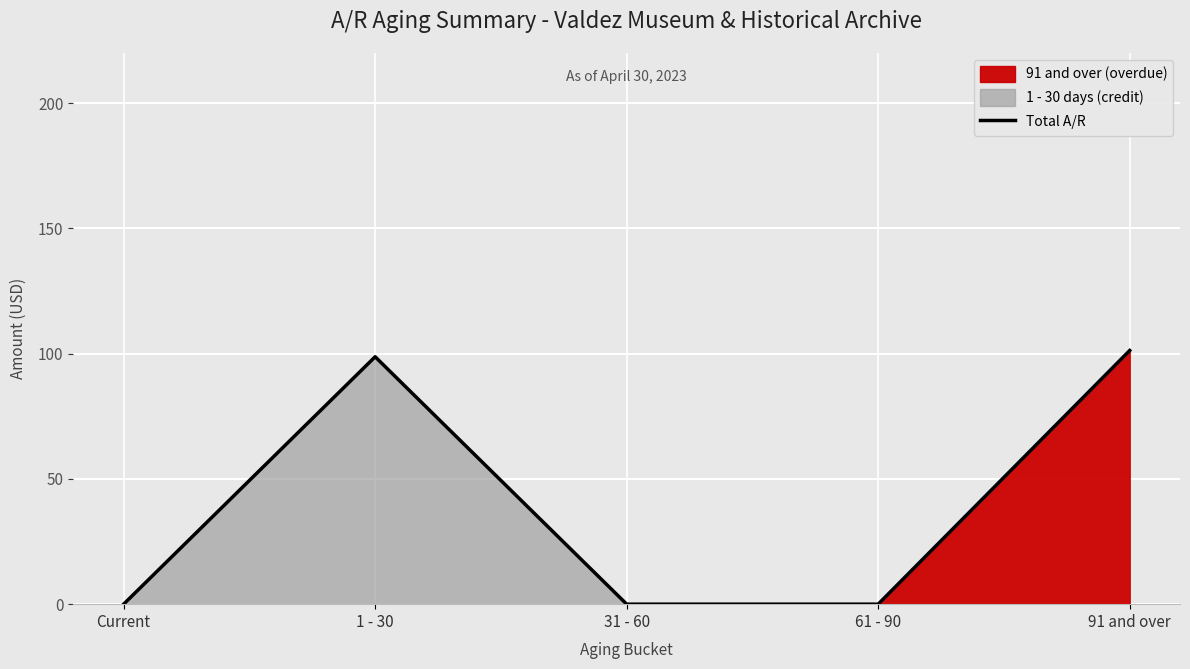

What position from the left is 1 - 30?

2